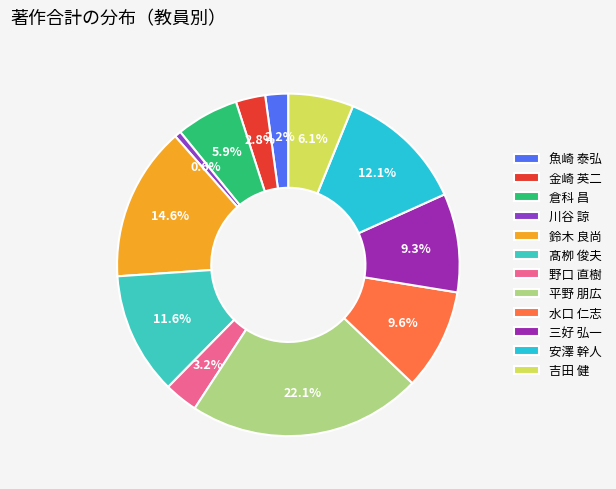

Which slice is the largest?

平野 朋広